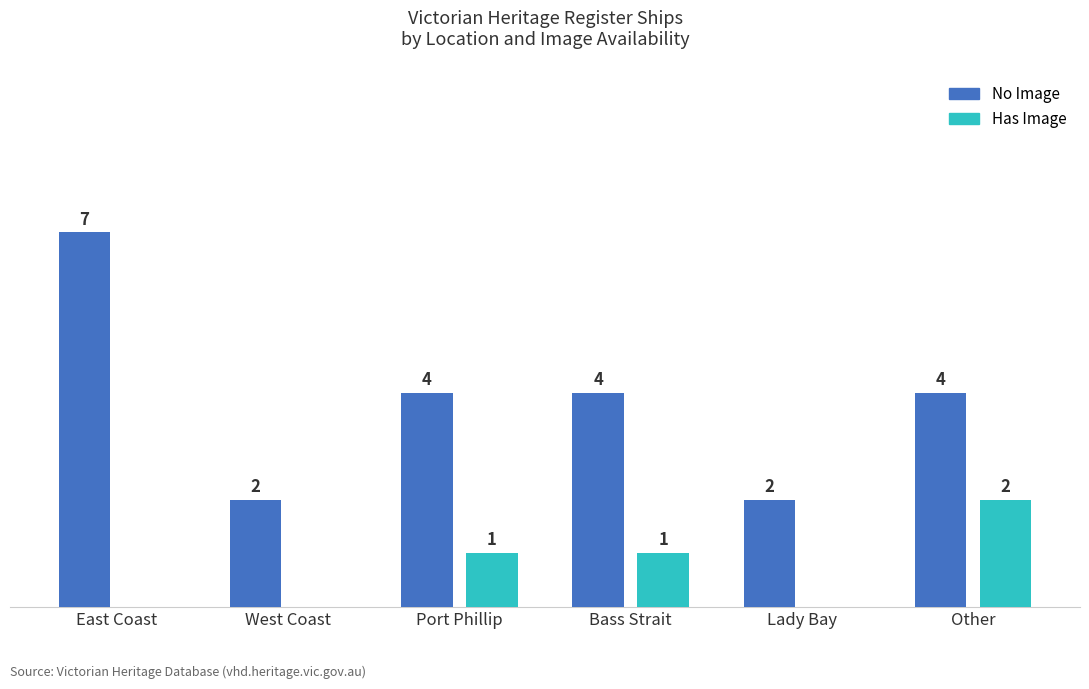

At which label does No Image first exceed 4?

East Coast